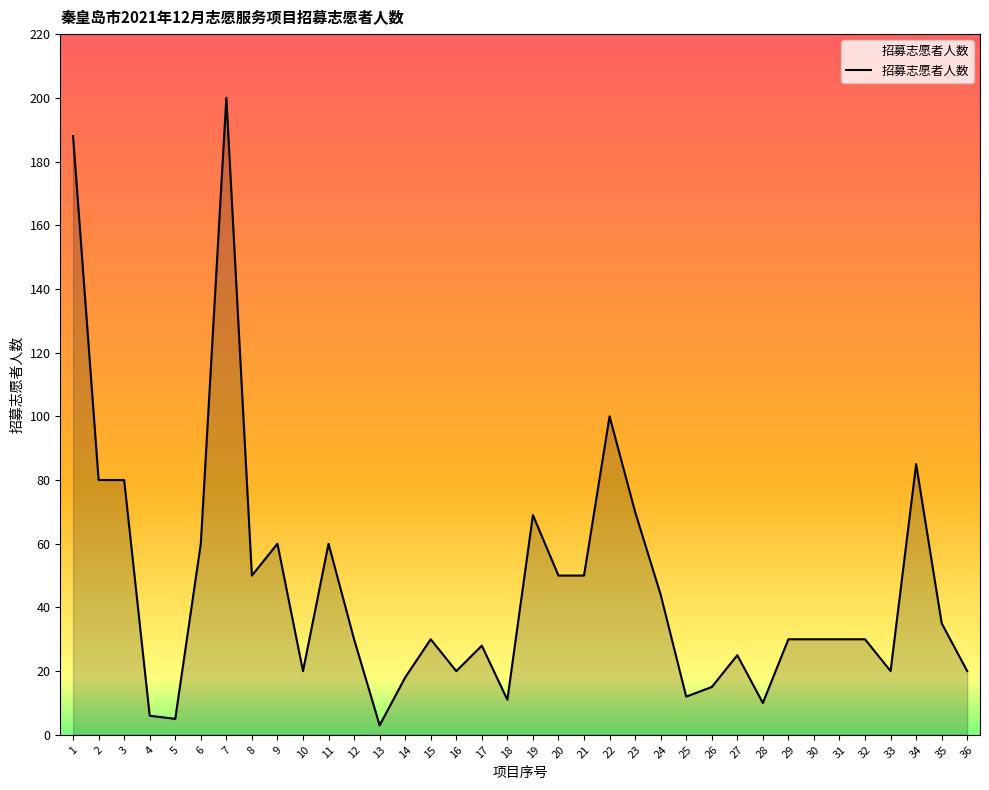

What is the maximum value shown in the chart?

200